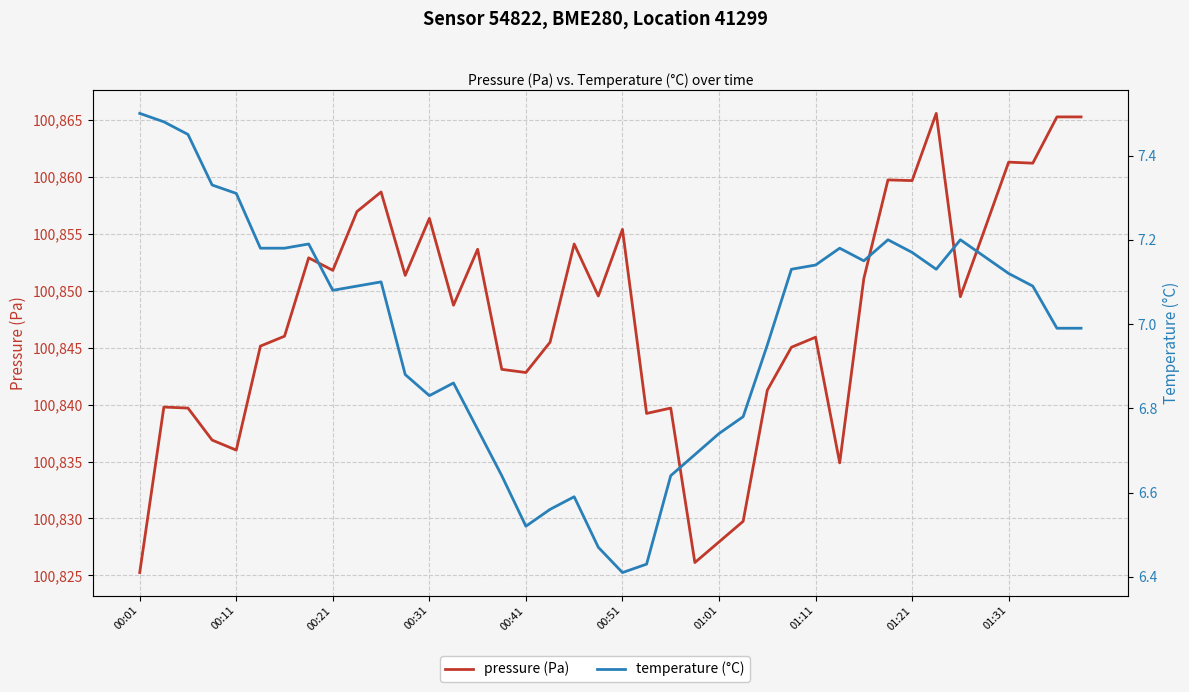

How many data points in pressure are less than 100849?

20